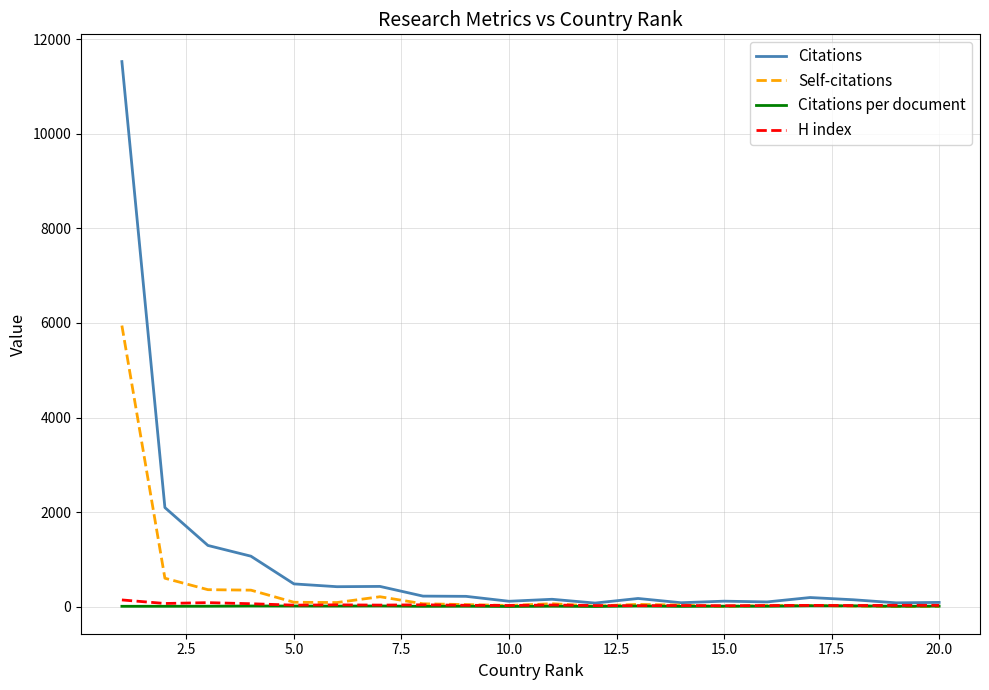

Which series has the largest total across all categories?

Citations